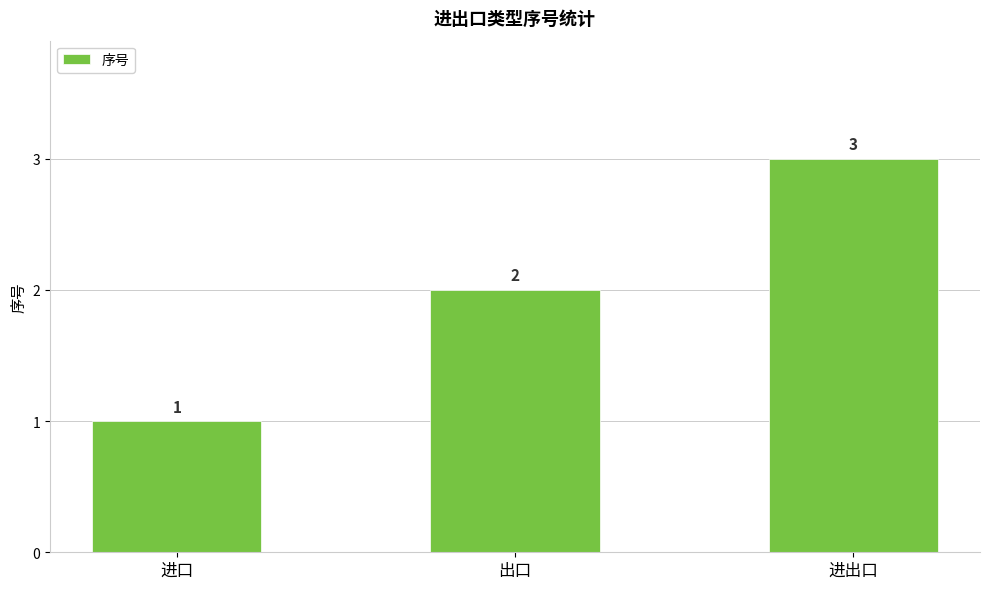

What is the ratio of the value at 进口 to the value at 出口?

0.5